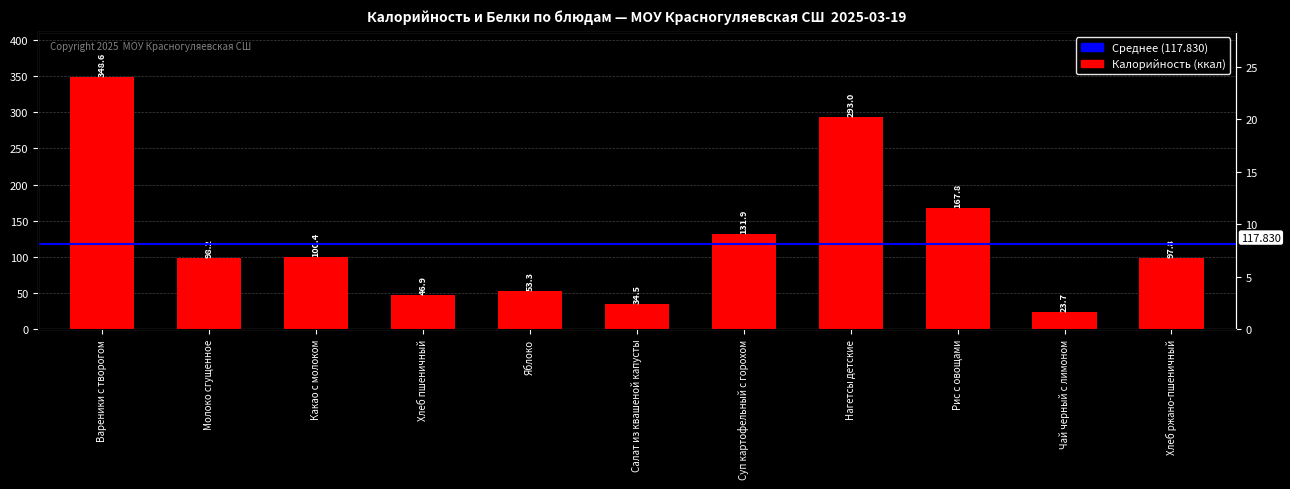

What is the difference between the values at Вареники с творогом and Яблоко?

295.3